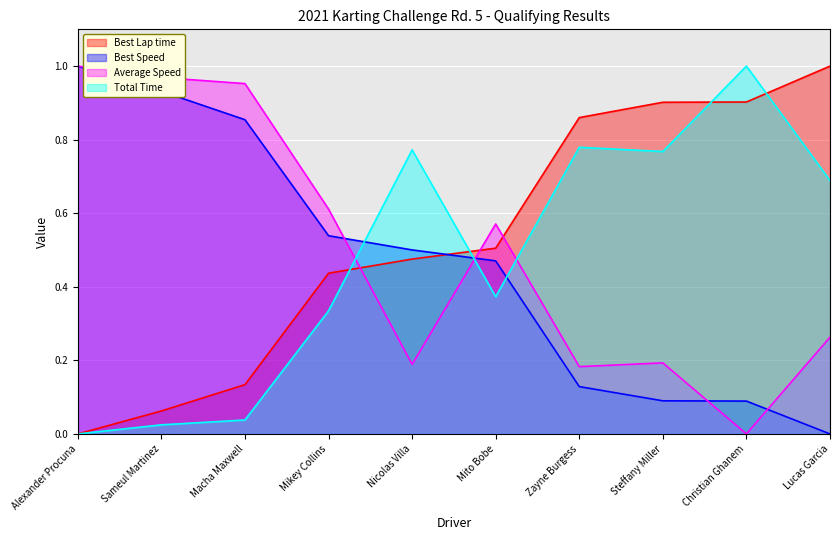

How many series are shown in this chart?

4